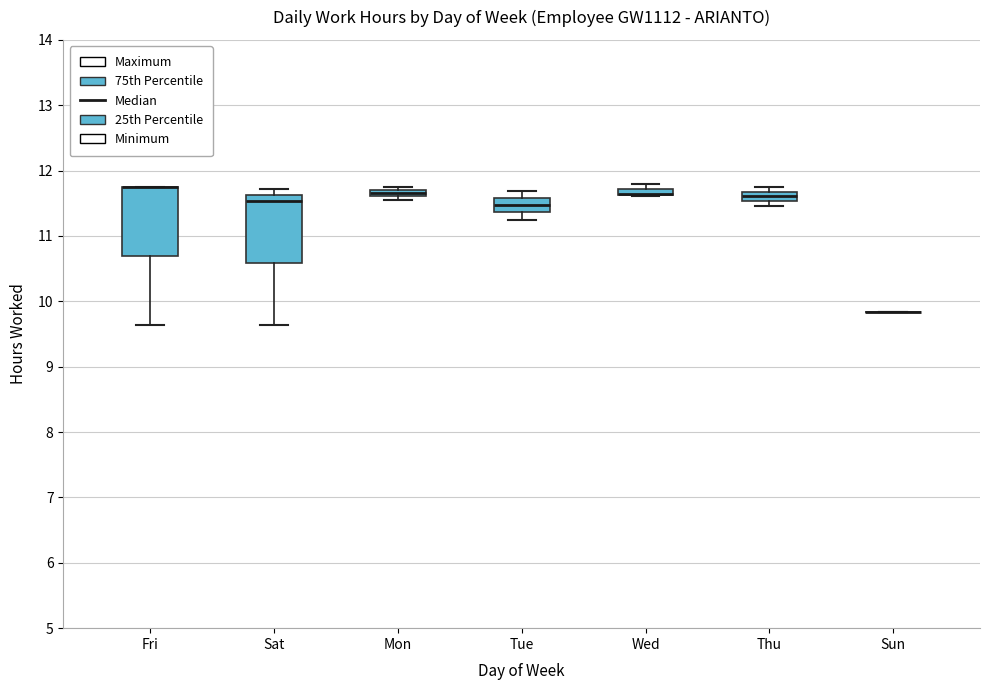

Where is the upper edge of the box for Fri on the y-axis? The values are not printed on the chart, so give them approximately, as read against the axis.

11.8